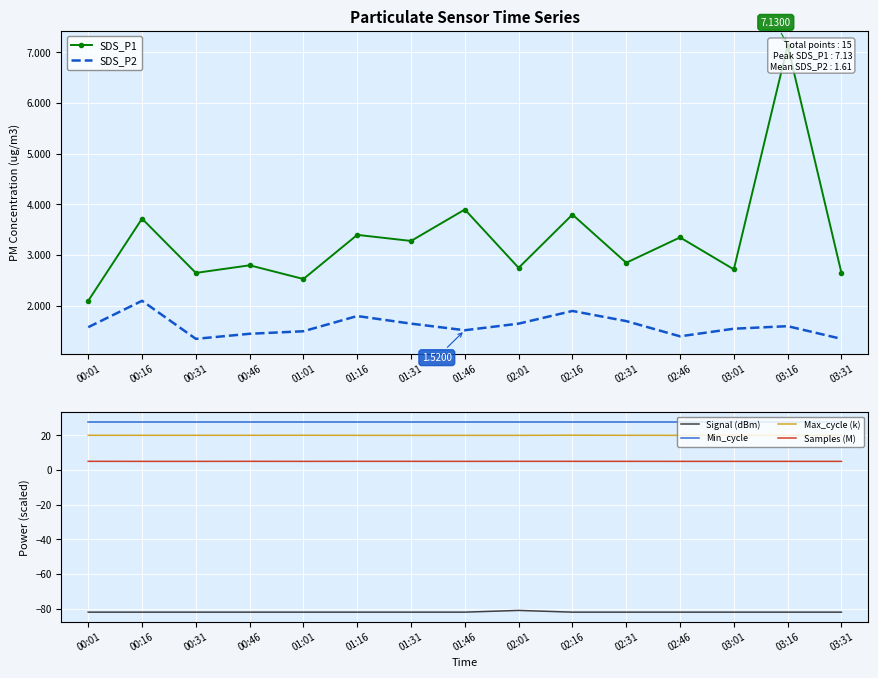

Reading left to right, transcribe all the data shown in this chart.

SDS_P1: 00:01=2.1	00:16=3.7	00:31=2.6	00:46=2.8	01:01=2.5	01:16=3.4	01:31=3.3	01:46=3.9	02:01=2.8	02:16=3.8	02:31=2.9	02:46=3.4	03:01=2.7	03:16=7.1	03:31=2.6
SDS_P2: 00:01=1.6	00:16=2.1	00:31=1.4	00:46=1.4	01:01=1.5	01:16=1.8	01:31=1.6	01:46=1.5	02:01=1.6	02:16=1.9	02:31=1.7	02:46=1.4	03:01=1.6	03:16=1.6	03:31=1.4
Signal (dBm): 00:01=-82.0	00:16=-82.0	00:31=-82.0	00:46=-82.0	01:01=-82.0	01:16=-82.0	01:31=-82.0	01:46=-82.0	02:01=-81.0	02:16=-82.0	02:31=-82.0	02:46=-82.0	03:01=-82.0	03:16=-82.0	03:31=-82.0
Min_cycle: 00:01=28.0	00:16=28.0	00:31=28.0	00:46=28.0	01:01=28.0	01:16=28.0	01:31=28.0	01:46=28.0	02:01=28.0	02:16=28.0	02:31=28.0	02:46=28.0	03:01=28.0	03:16=28.0	03:31=28.0
Max_cycle (k): 00:01=20.1	00:16=20.1	00:31=20.1	00:46=20.1	01:01=20.1	01:16=20.1	01:31=20.0	01:46=20.0	02:01=20.0	02:16=20.1	02:31=20.1	02:46=20.1	03:01=20.1	03:16=20.0	03:31=20.1
Samples (M): 00:01=5.1	00:16=5.0	00:31=5.0	00:46=5.1	01:01=5.0	01:16=5.1	01:31=5.1	01:46=5.0	02:01=5.1	02:16=5.1	02:31=5.1	02:46=5.0	03:01=5.0	03:16=5.0	03:31=5.0